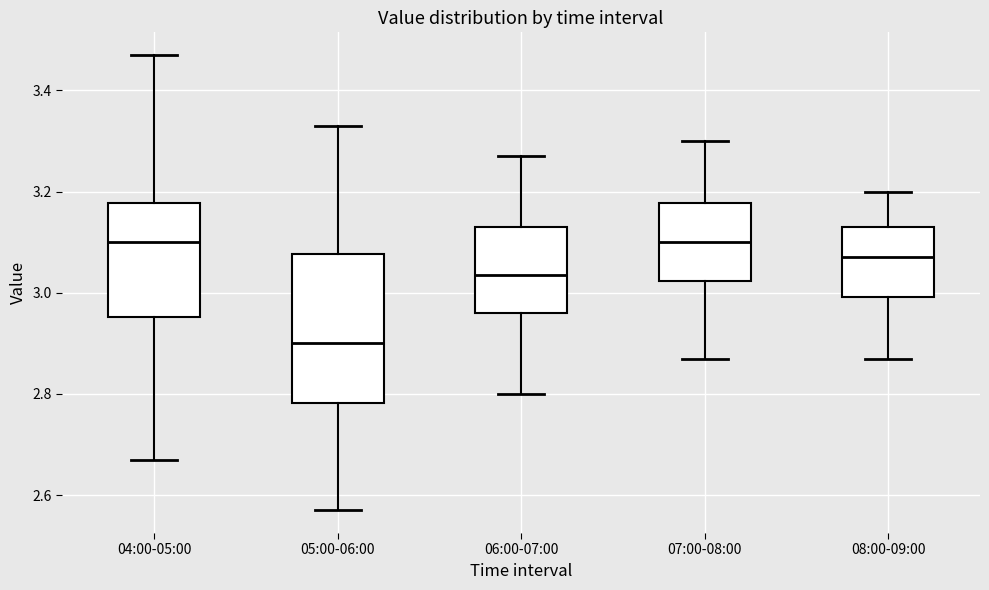

Where is the upper edge of the box for 08:00-09:00 on the y-axis? The values are not printed on the chart, so give them approximately, as read against the axis.

3.14